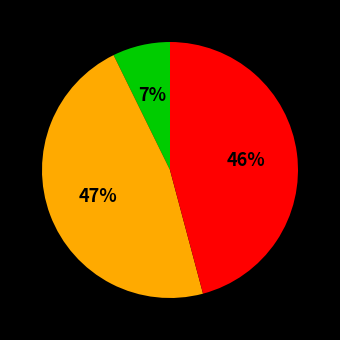

Is there a majority slice in this chart?

No